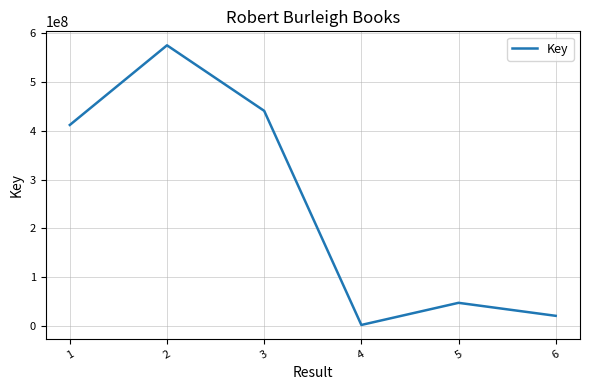

What is the average value?

249596479